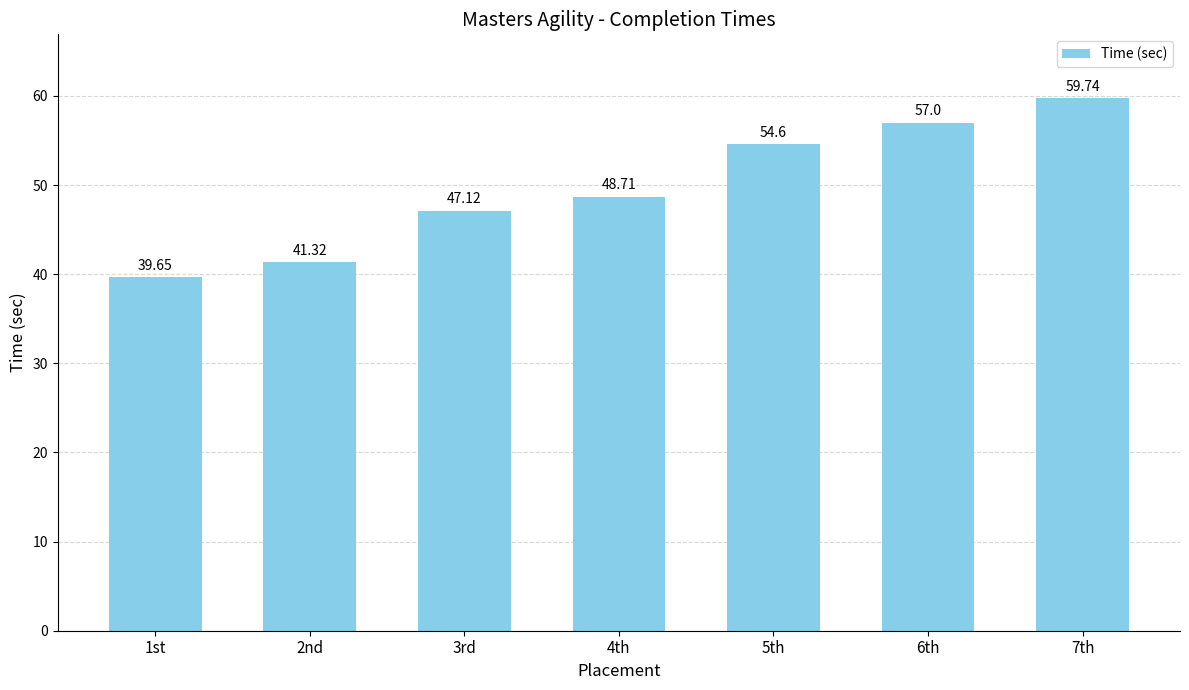

Rank the categories by value from lowest to highest.

1st, 2nd, 3rd, 4th, 5th, 6th, 7th